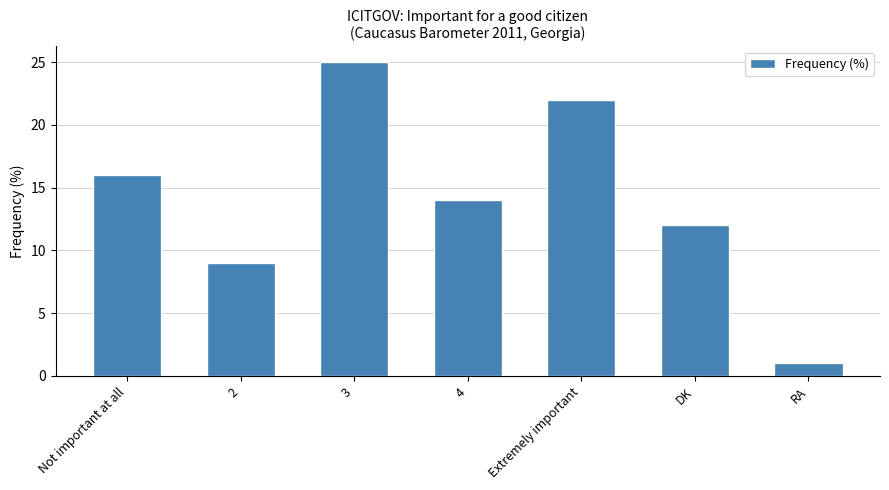

What is the value of the 2nd bar from the left?

9